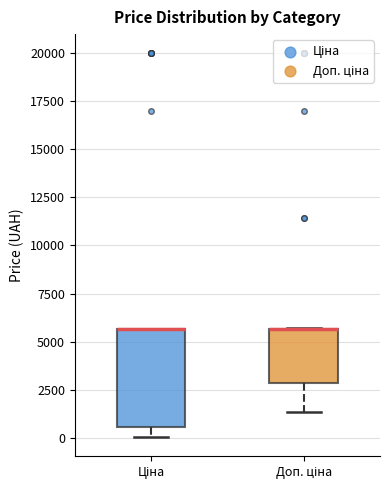

Comparing the boxes themselves (not the whiskers), which one is the tallest?

Ціна